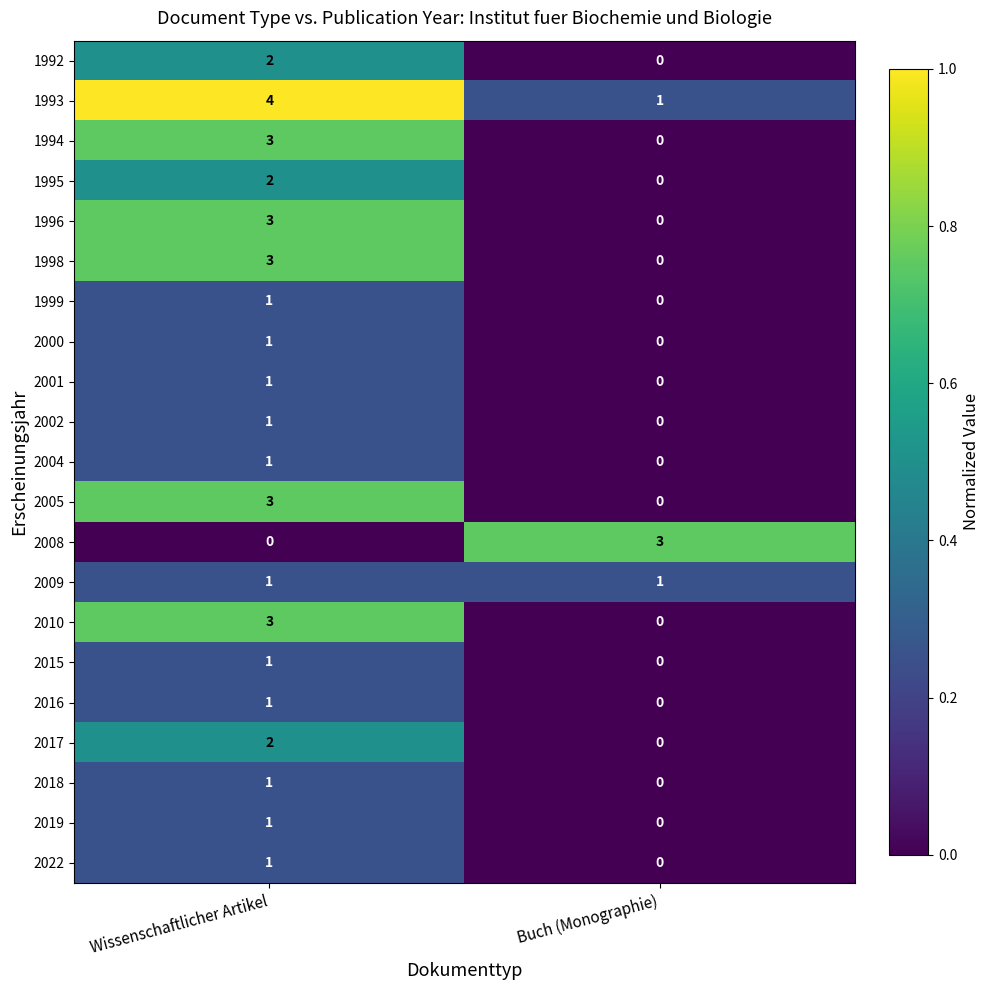

At which label is 2015 closest to 0?

Buch (Monographie)